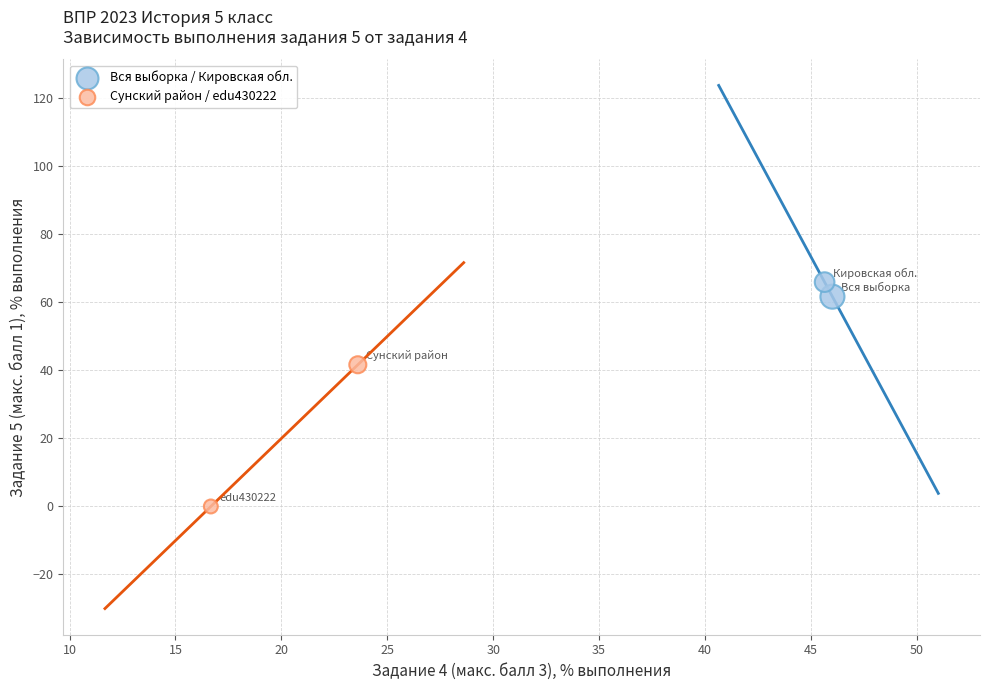

What are all the series names shown in the legend?

Вся выборка / Кировская обл., Сунский район / edu430222